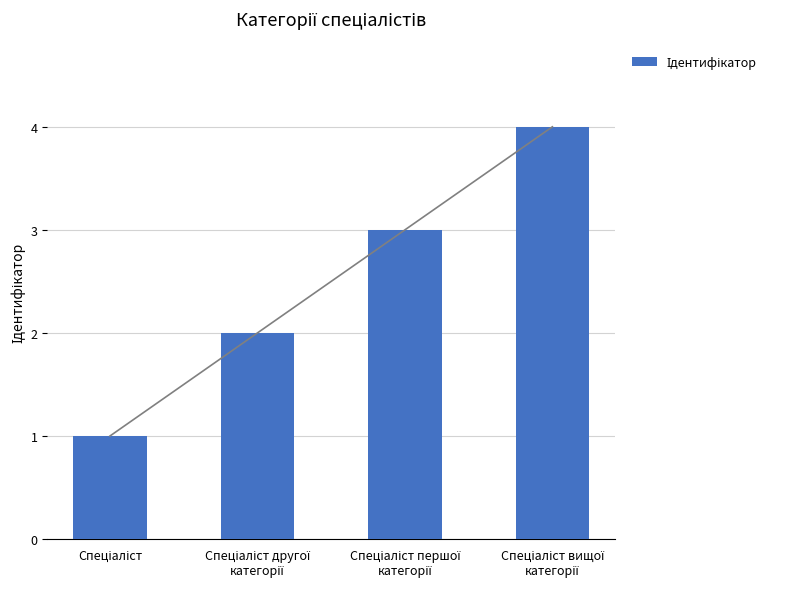

Reading right to left, list all the values displayed in this chart.

4	3	2	1